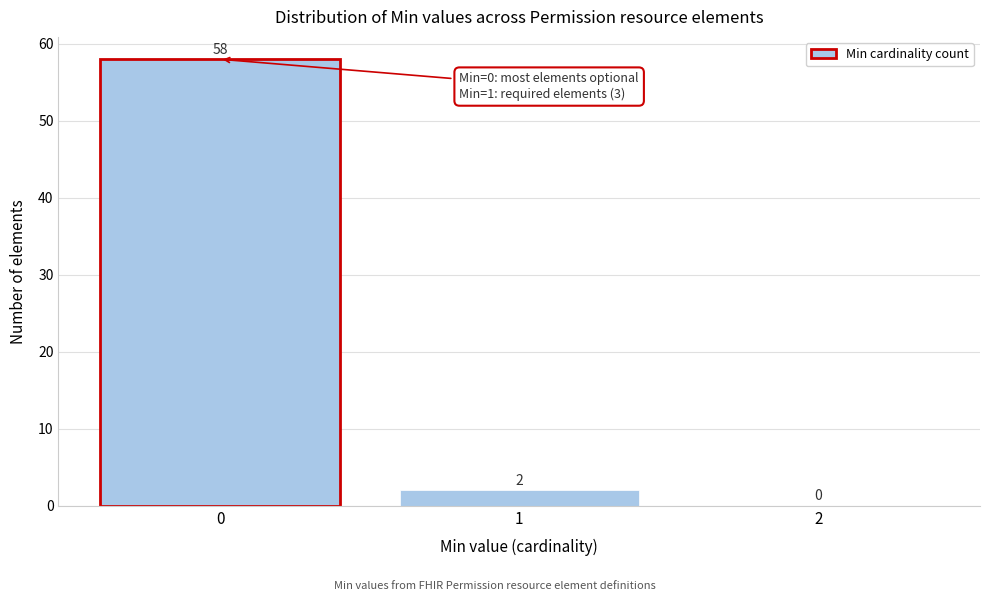

Reading left to right, transcribe this chart: for each bar, give the range it covers on the x-axis and its height.

-0.5 to 0.5: 58
0.5 to 1.5: 2
1.5 to 2.5: 0